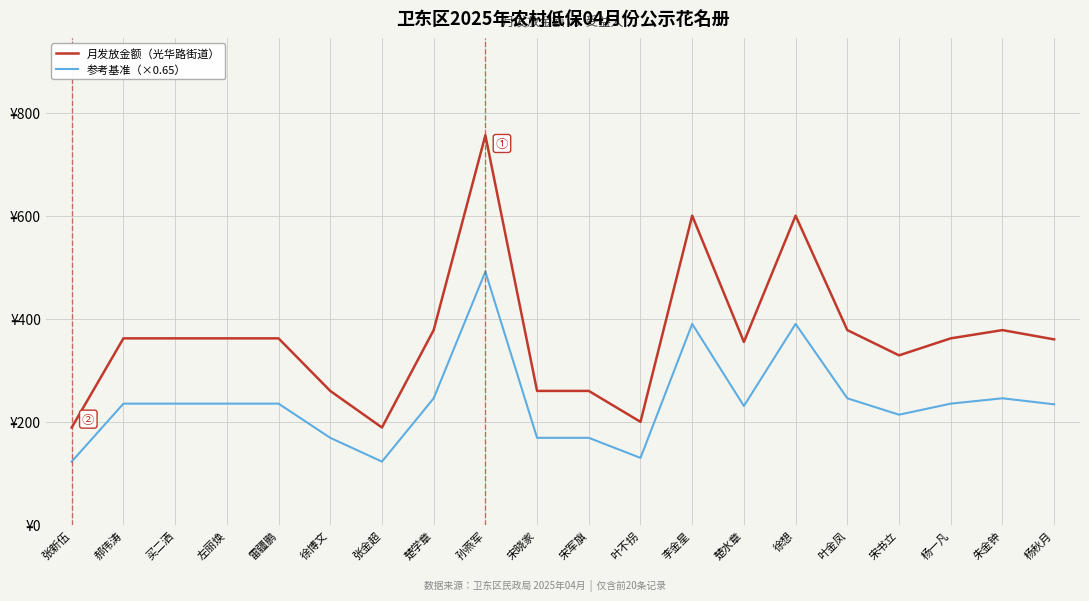

Which category has the highest value across all series?

孙燕军